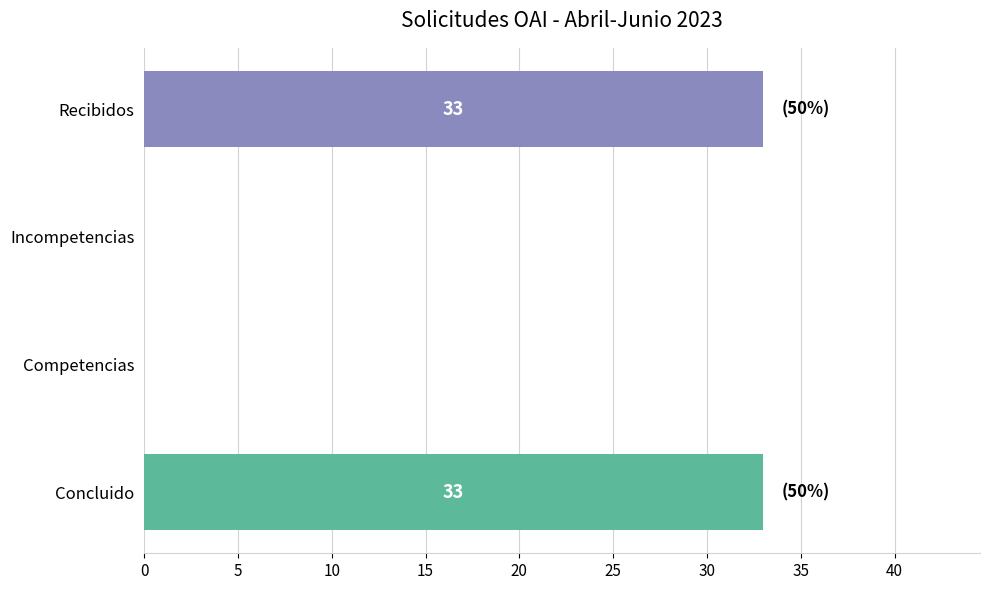

What is the change in value from Recibidos to Incompetencias?

-33